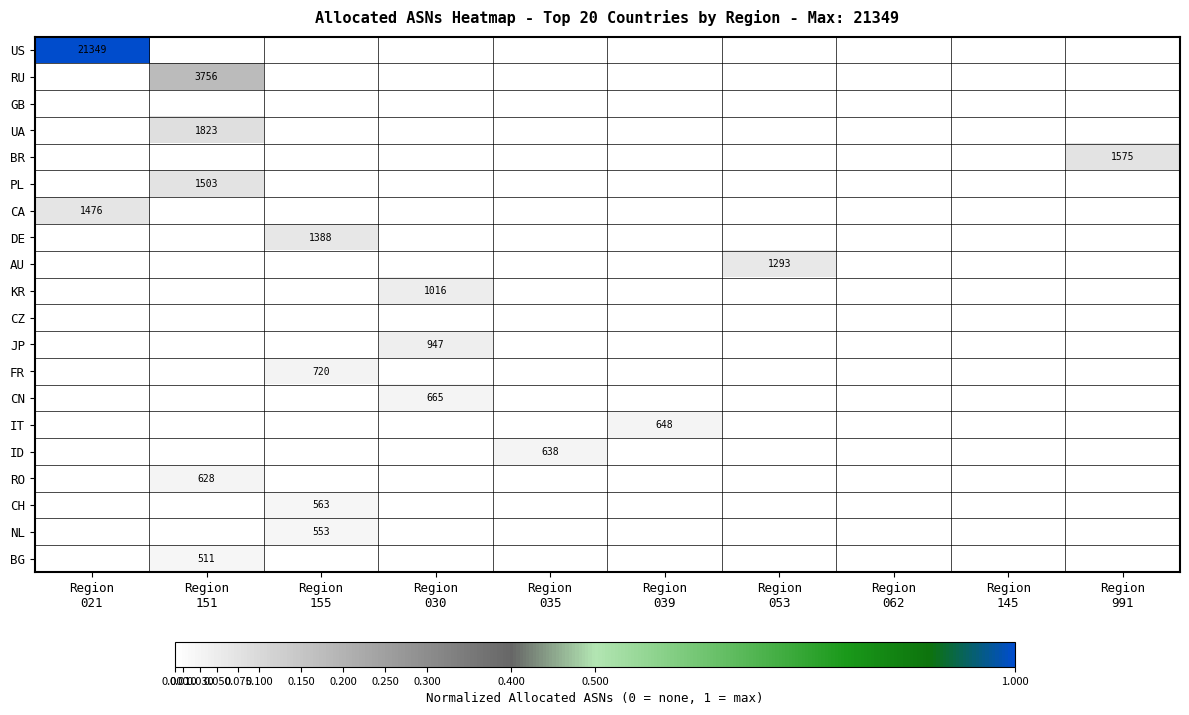

Where is CA nearest to the value 0?

Region 151